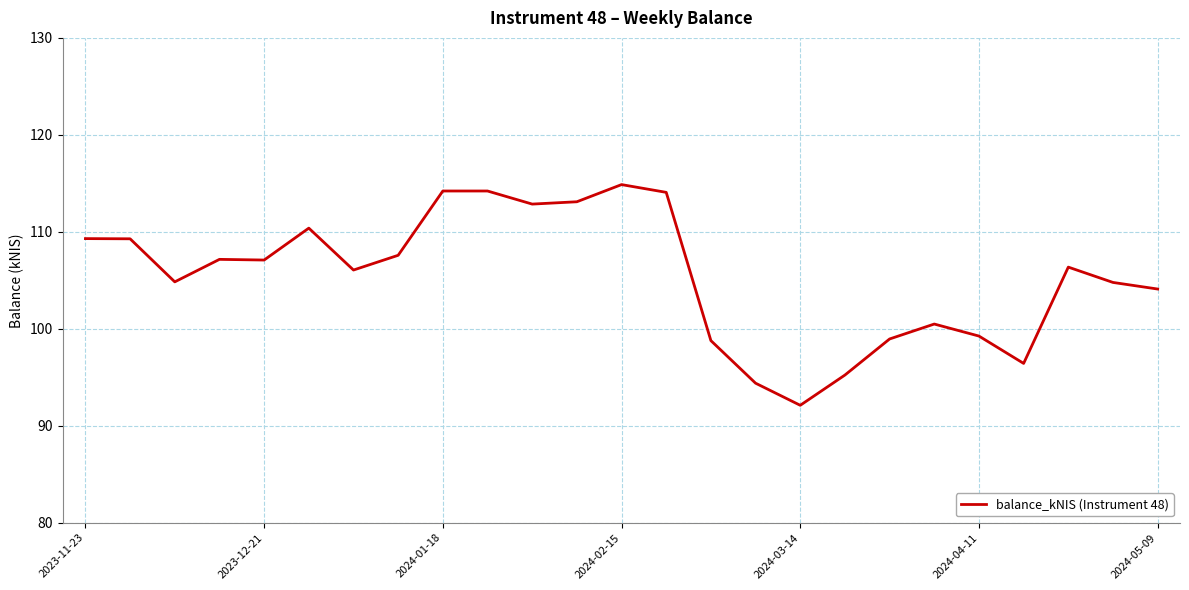

What is the minimum value shown in the chart?

92.1